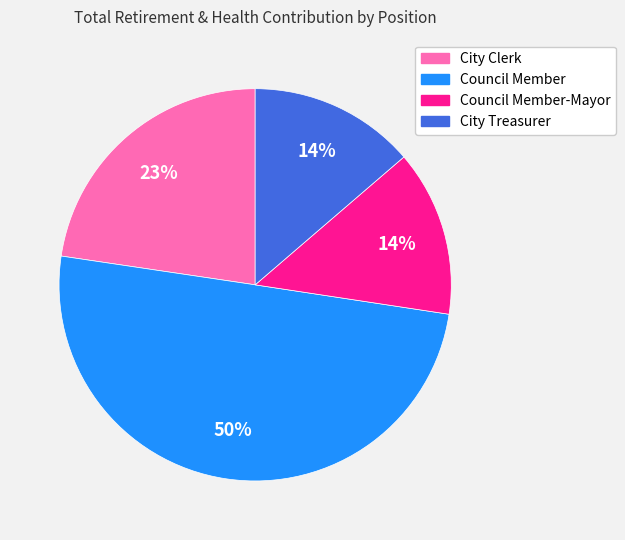

Which slice is the largest?

Council Member